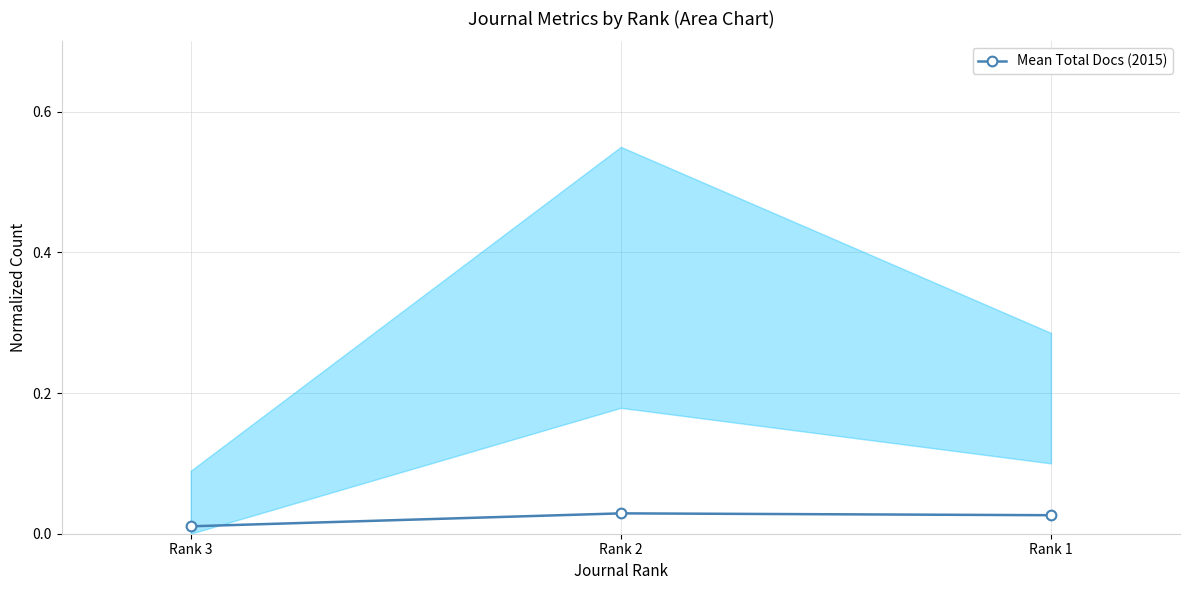

Reading left to right, extract all data points from this chart.

Rank 3=0.0	Rank 2=0.0	Rank 1=0.0